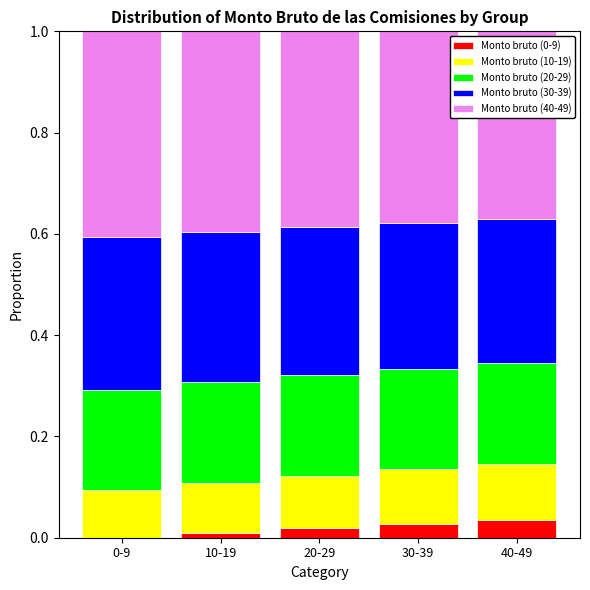

What is the total value across all series at 30-39?

1.0